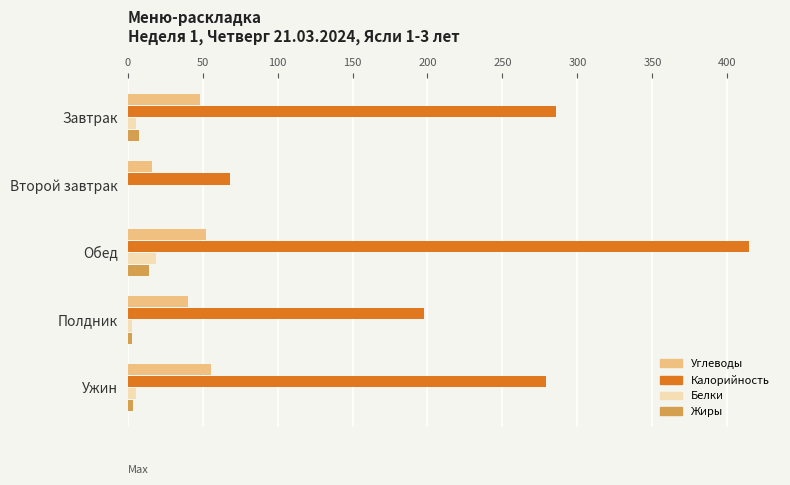

What is the greatest value displayed?

414.4